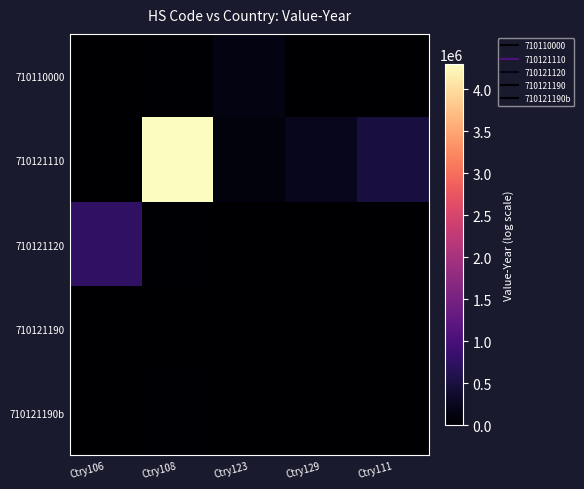

At how many categories does at least one series exceed 851610?

1